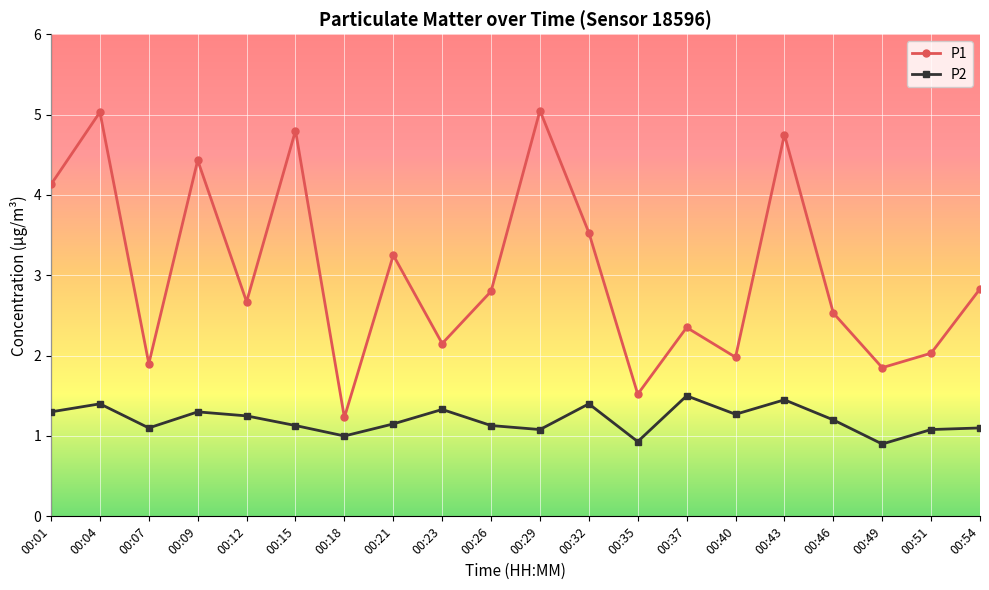

True or false: P1 and P2 intersect in this chart.

False